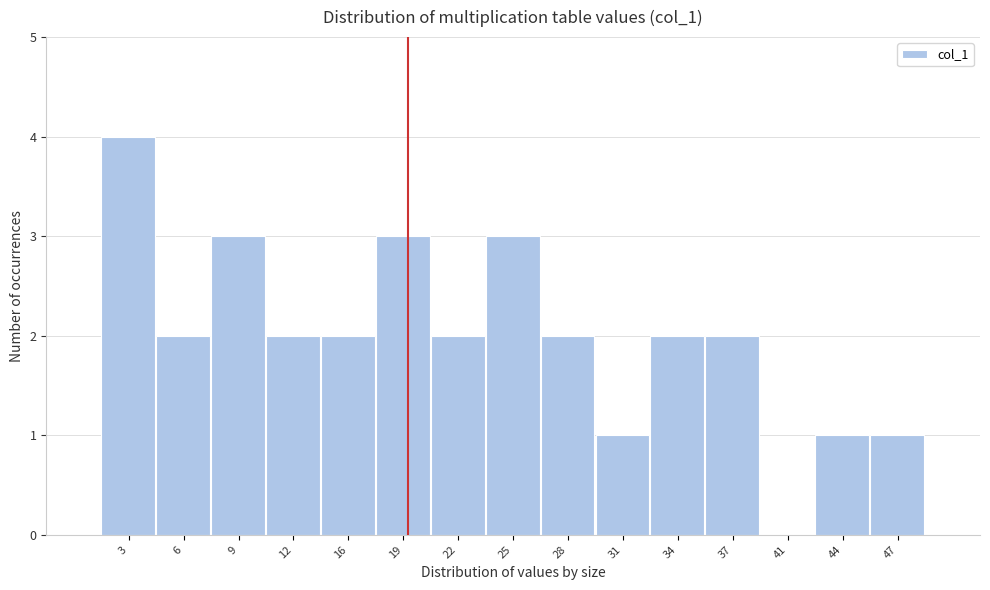

Reading left to right, what are all the values shown in this chart?

3=4	6=2	9=3	12=2	16=2	19=3	22=2	25=3	28=2	31=1	34=2	37=2	41=0	44=1	47=1